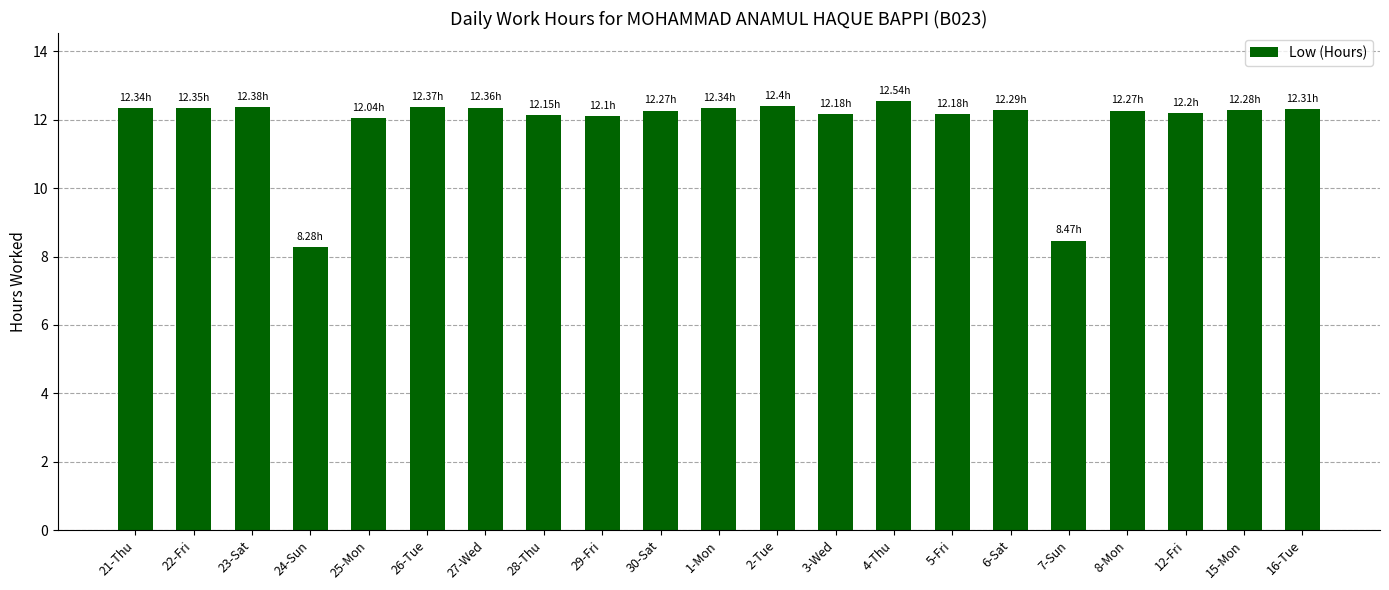

What position from the left is 5-Fri?

15